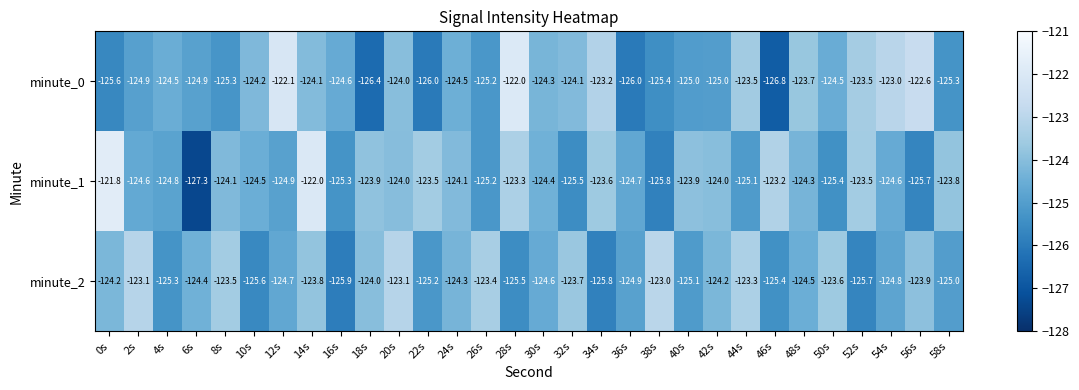

The minute_2 series shows -123.3 at 44s. True or false?

True